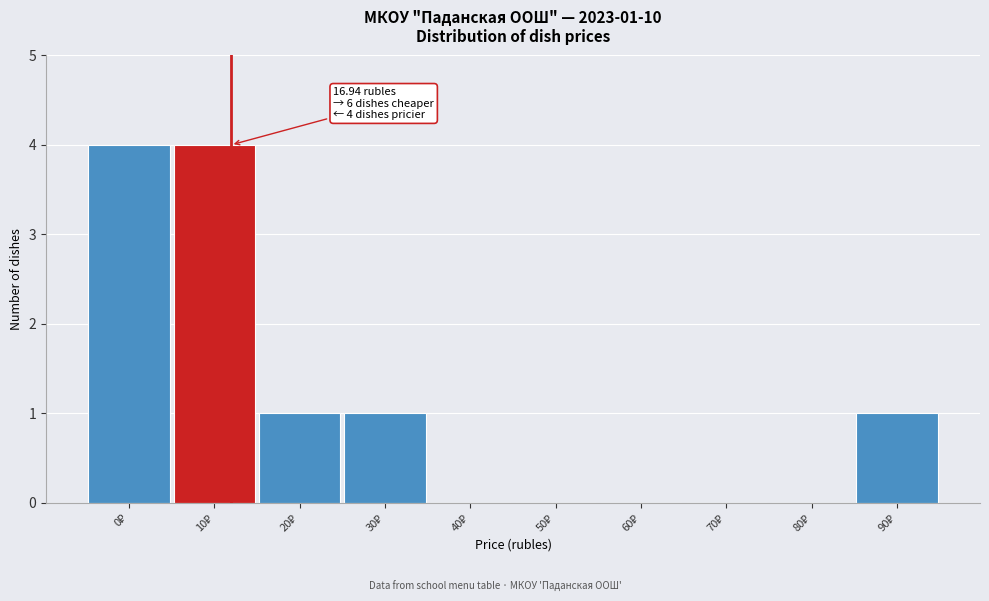

What is the greatest value displayed?

4